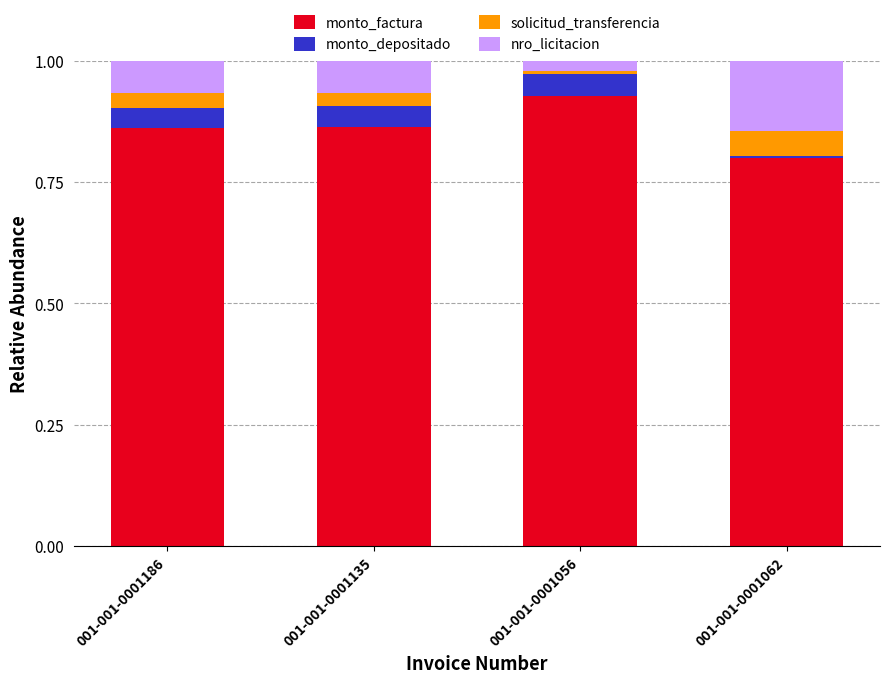

What is the total value across all series at 001-001-0001135?

1.0